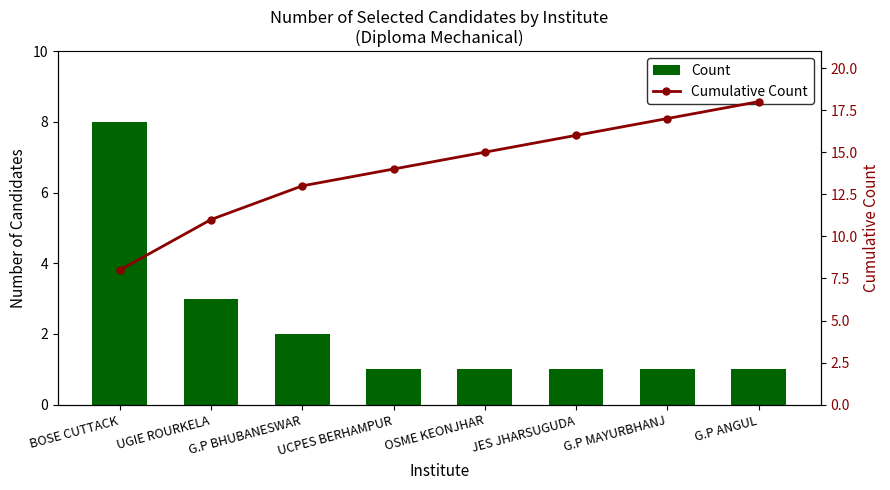

What is the difference between the highest and lowest values at G.P MAYURBHANJ?

16